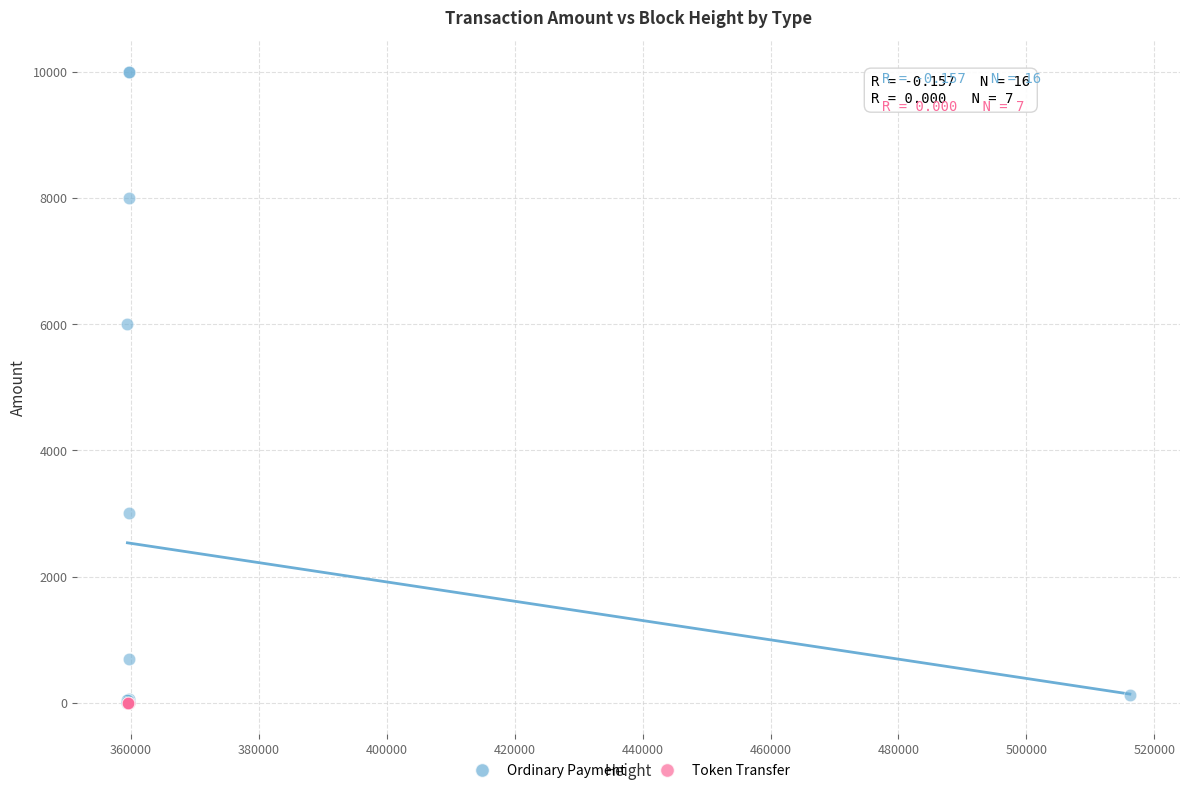

Which series reaches the maximum Y coordinate?

Ordinary Payment